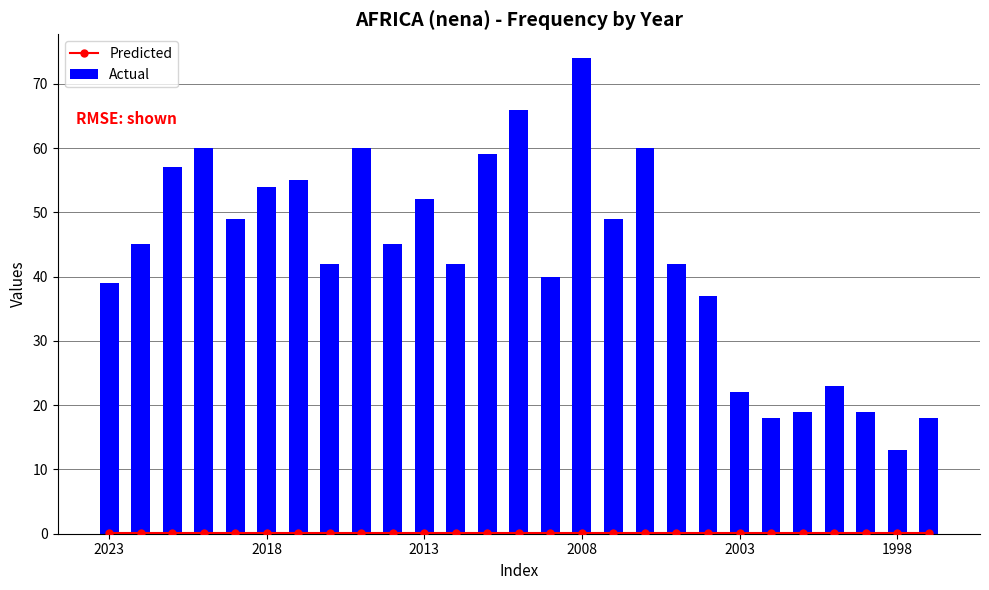

True or false: Actual has a value of 13 at 1998.

True